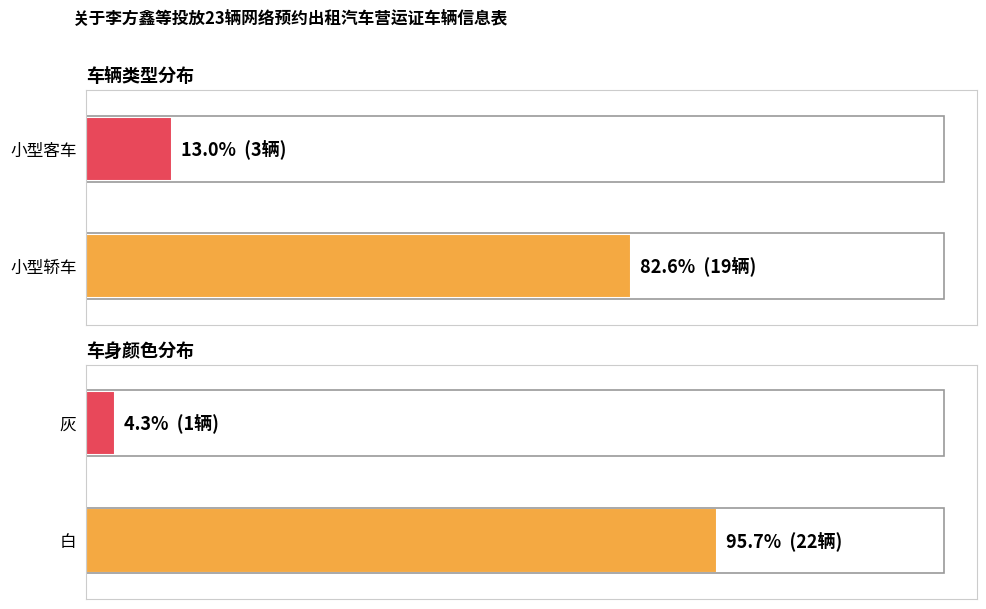

True or false: the data shows 3 at 小型客车.

True